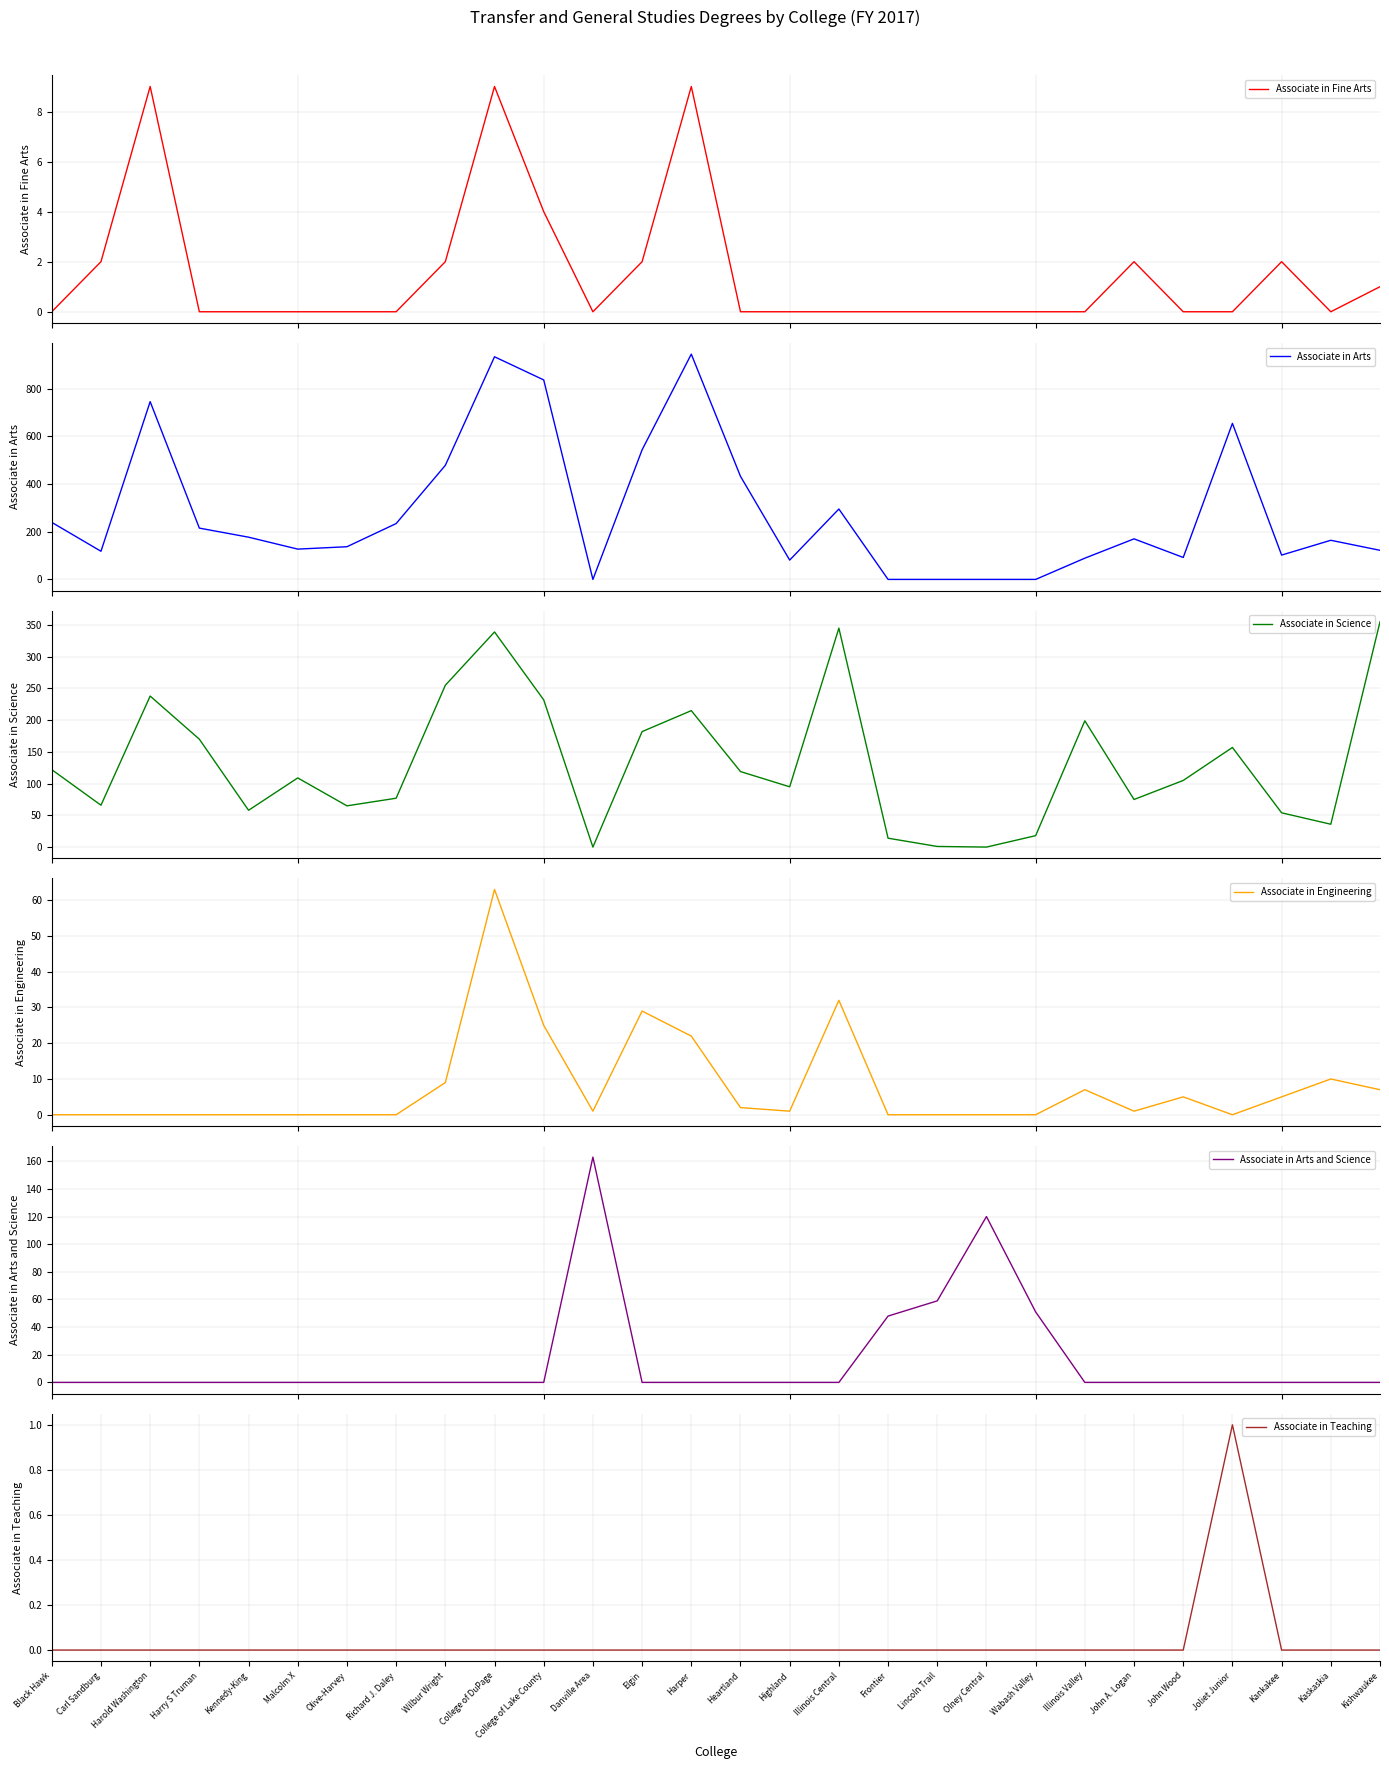

Is the value of Associate in Arts at John Wood greater than the value of Associate in Fine Arts at Black Hawk?

Yes